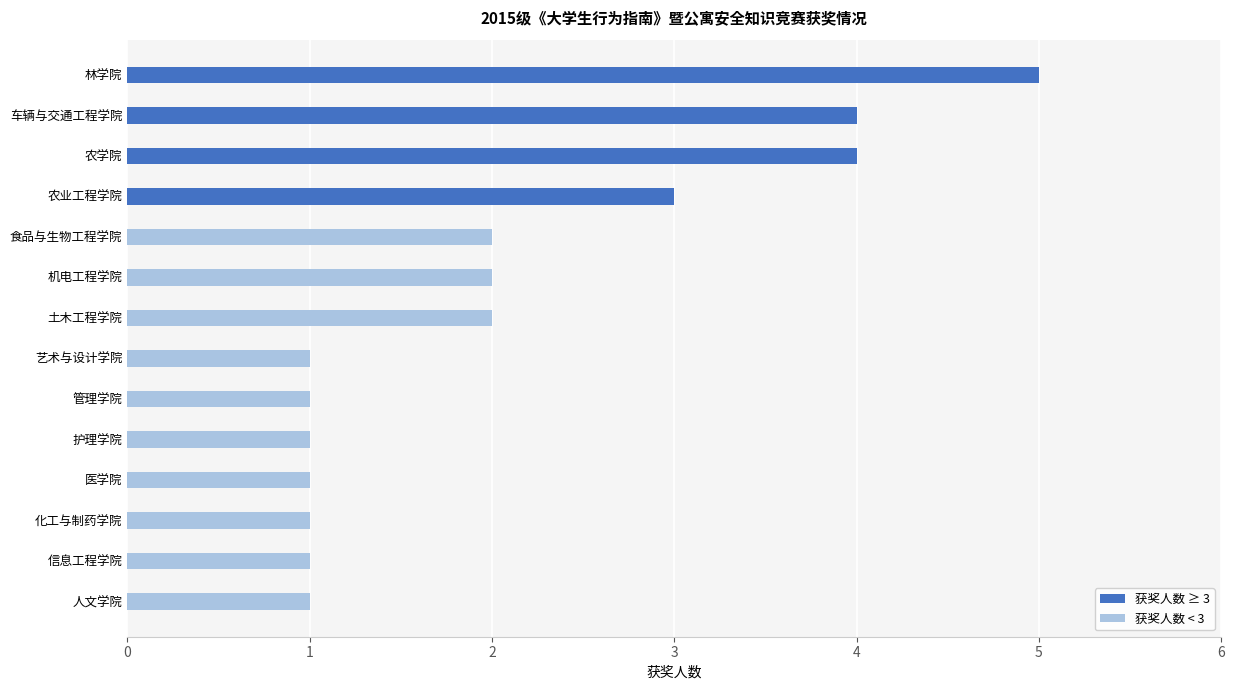

What is the value of the 获奖人数 < 3 bar at the 4th from the left?

1